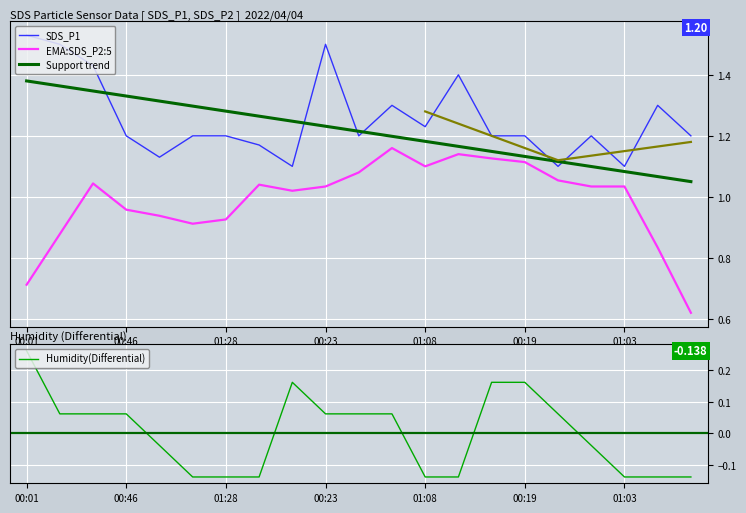

What is the approximate value of SDS_P1 at 00:33?

1.1